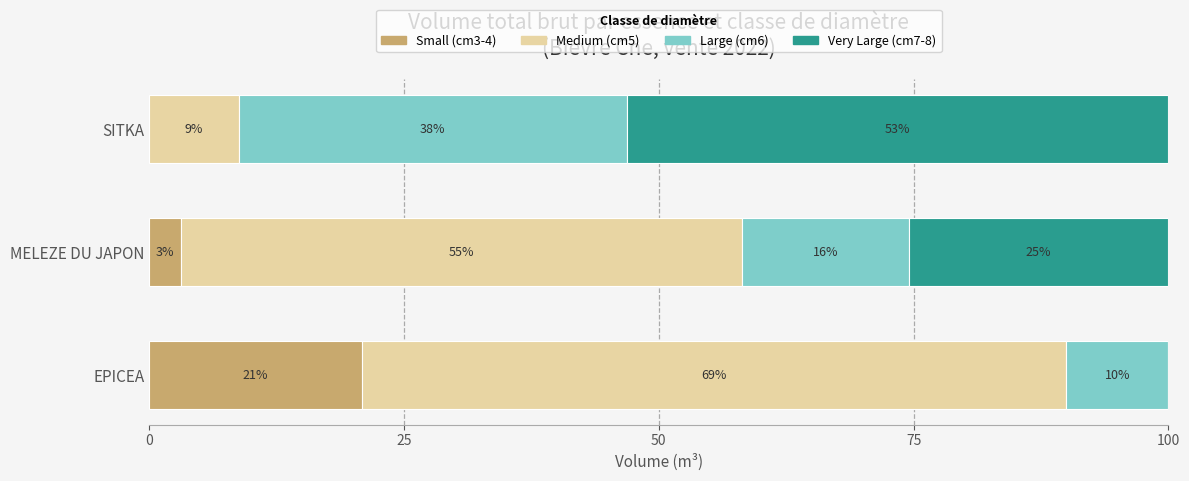

What is the total value across all series at SITKA?

100.0